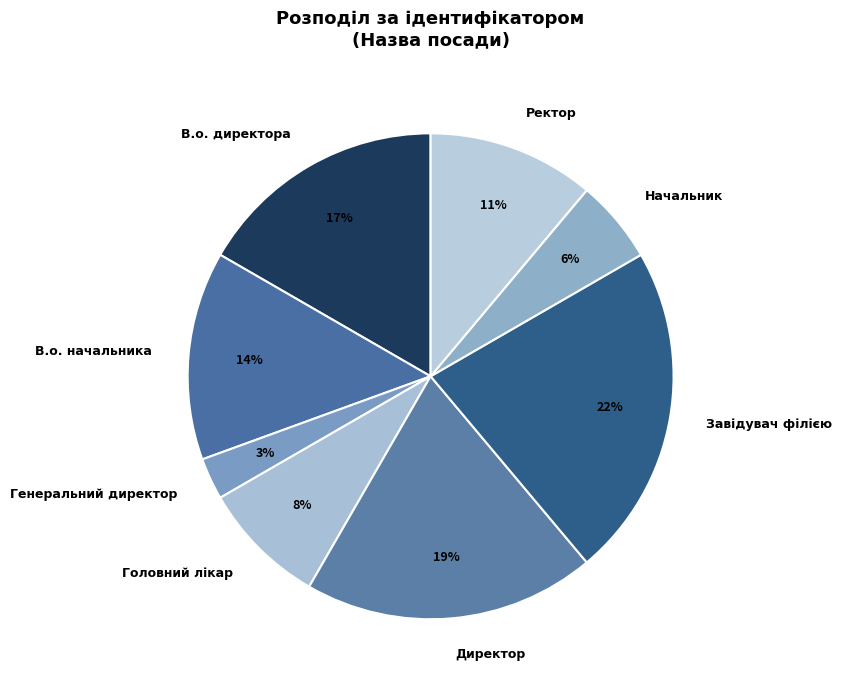

Is the sum of Головний лікар and Генеральний директор greater than half?

No